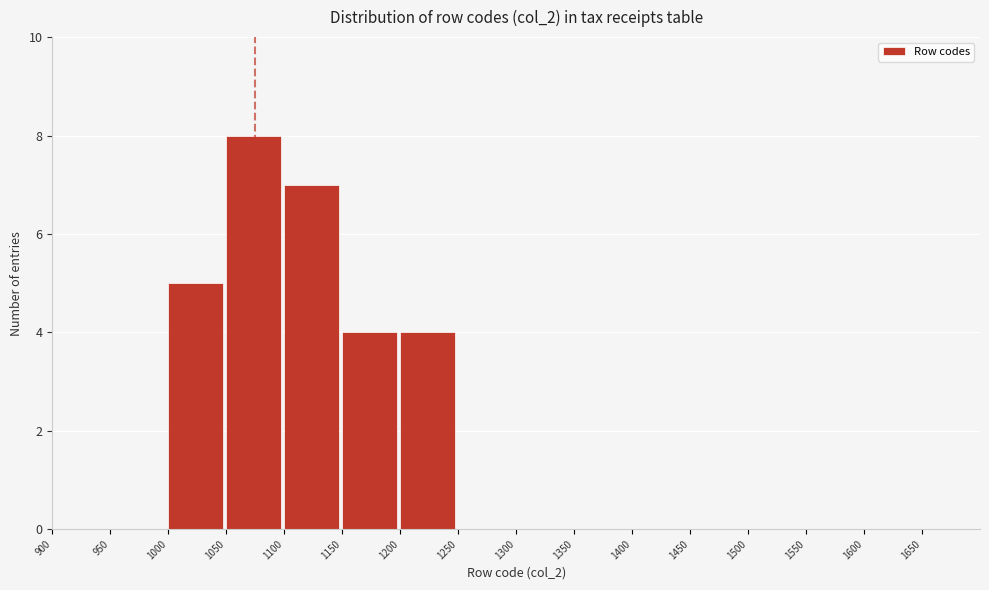

Which range on the x-axis has the tallest bar?

1050 to 1100